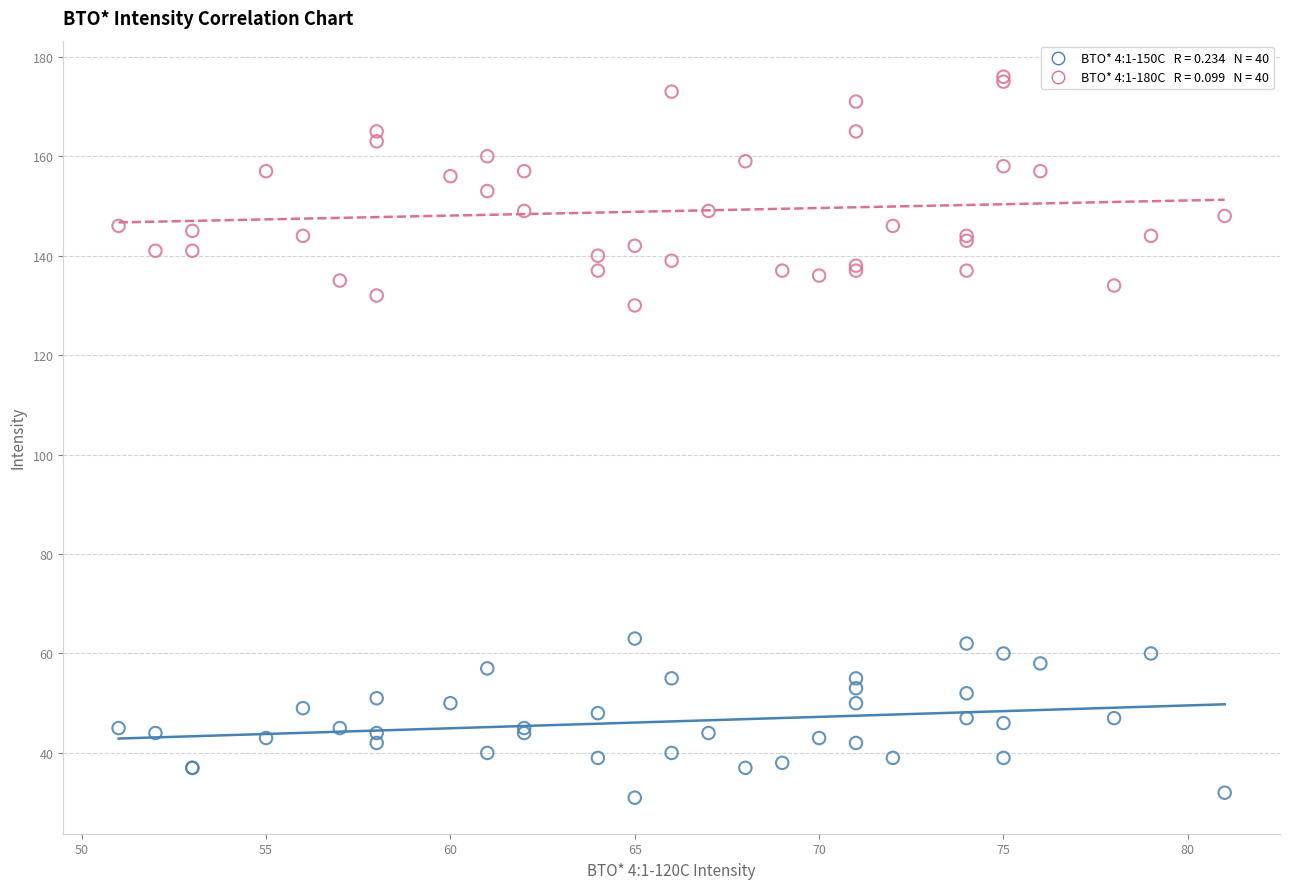

Across all series, what Y value is closest to 103?

130